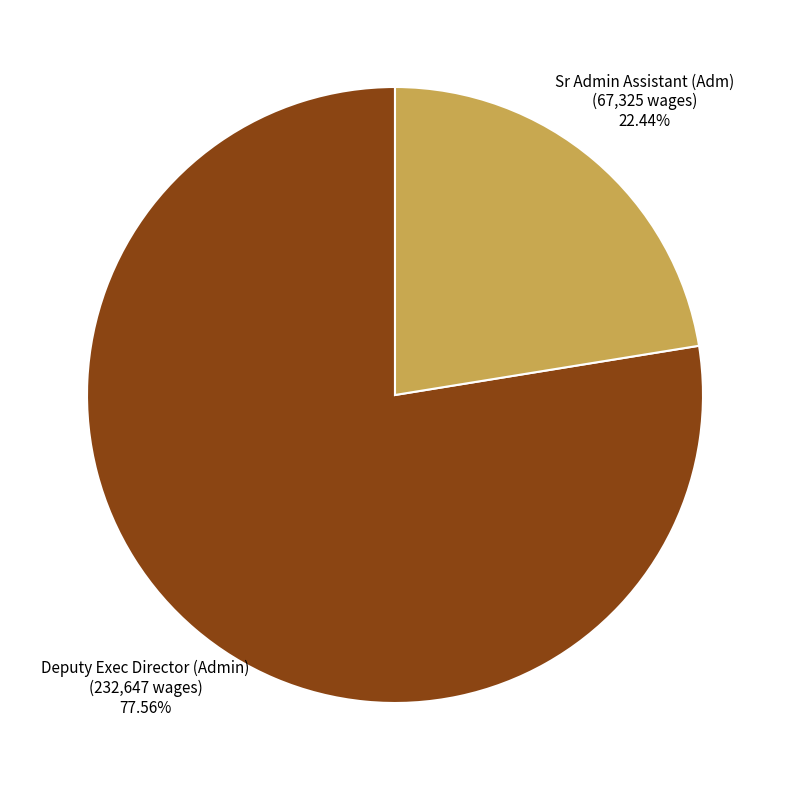

How many segments does this pie chart have?

2